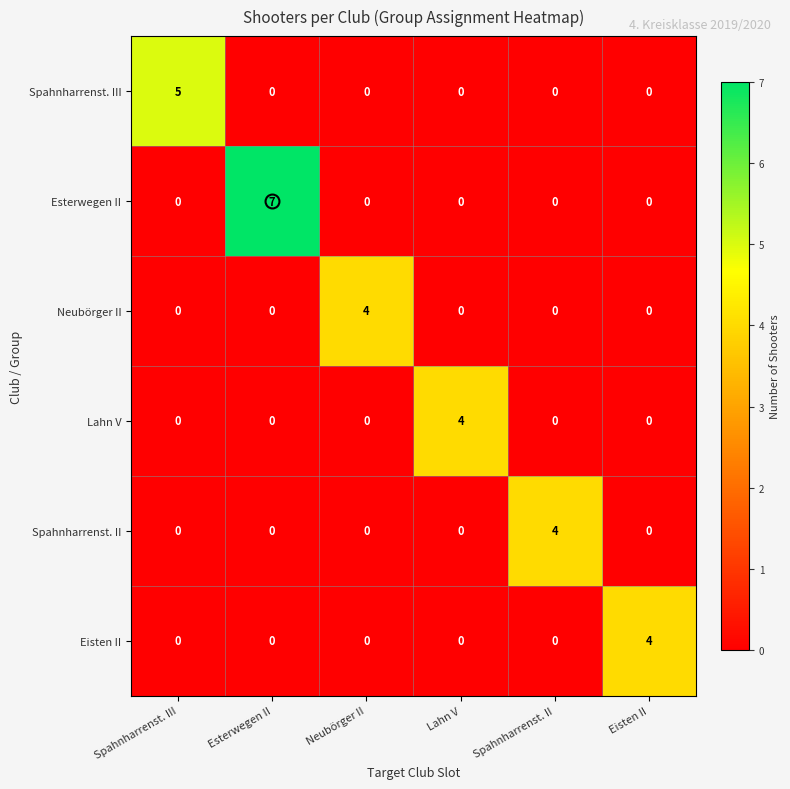

What is the sum of the Lahn V values at Lahn V and Spahnharrenst. III?

4